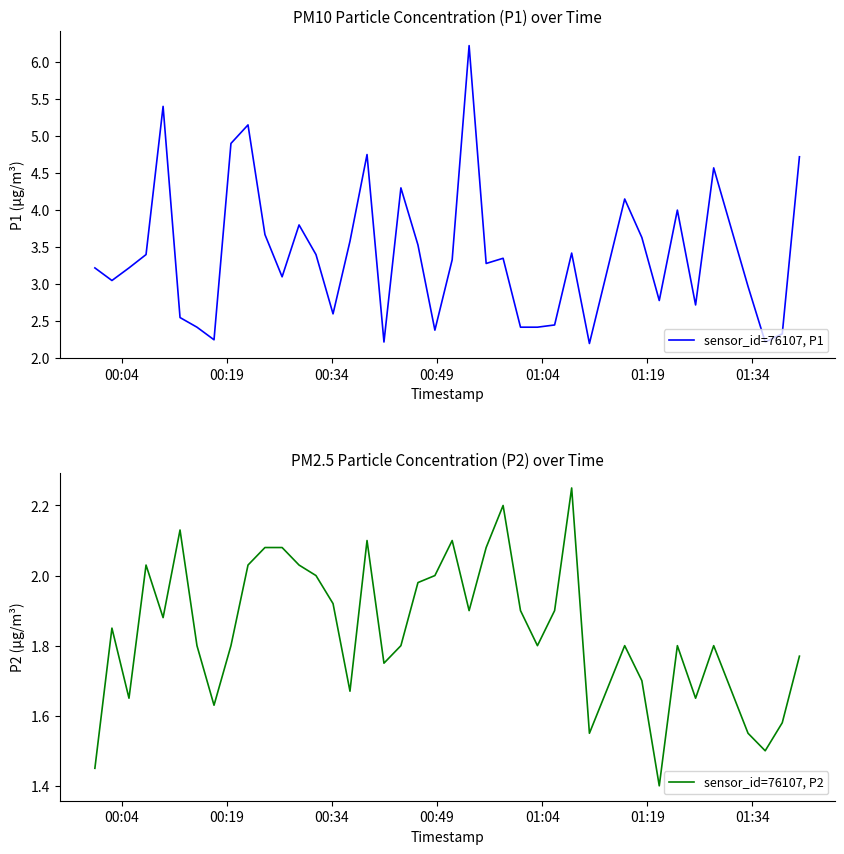

What is the highest value of the sensor_id=76107, P1 series?

6.2